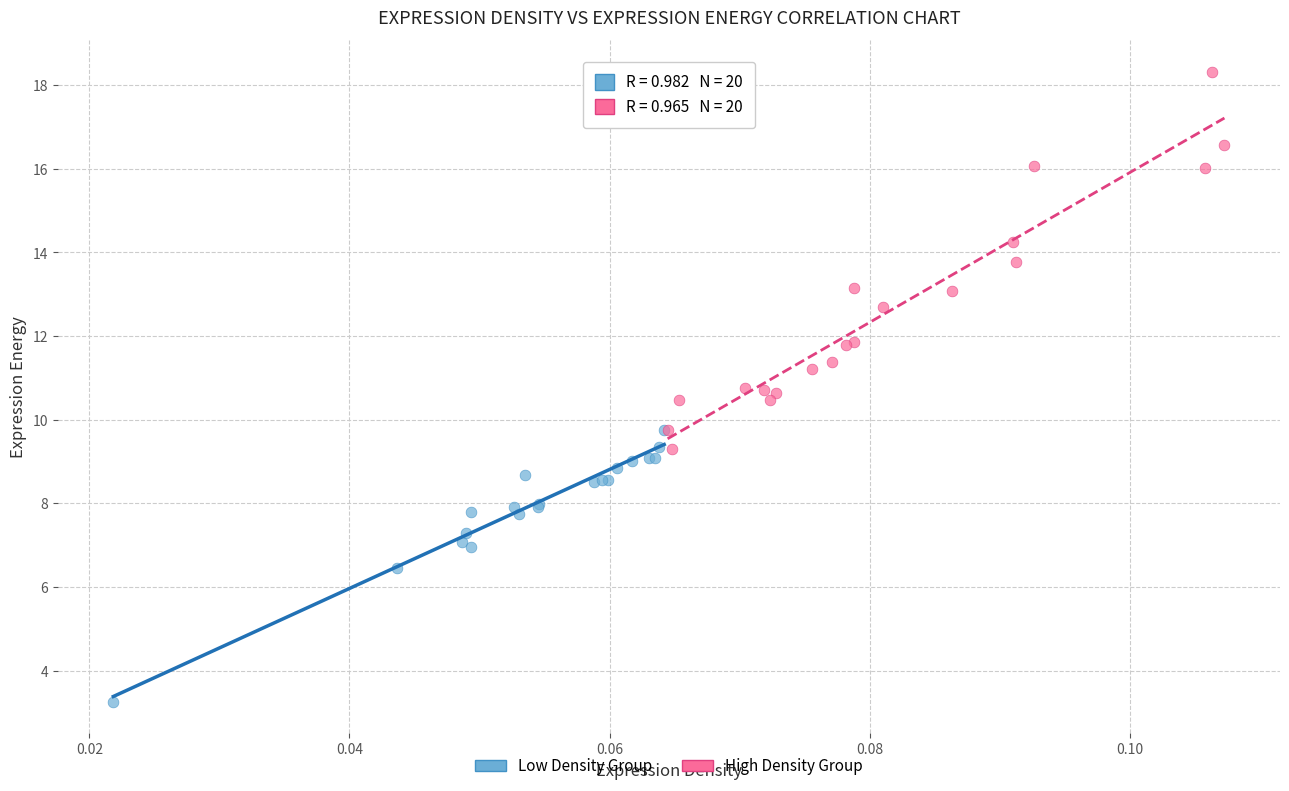

Which series has the largest Y range (max minus min)?

High Density Group